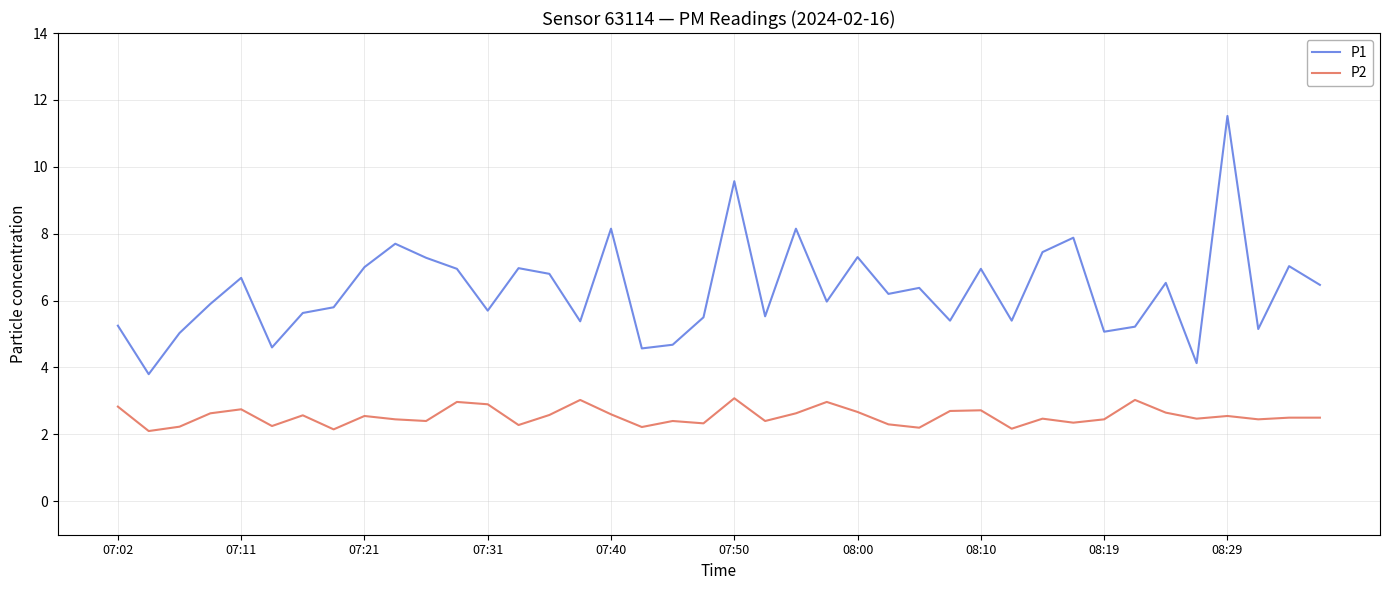

True or false: P2 and P1 cross at least once.

False